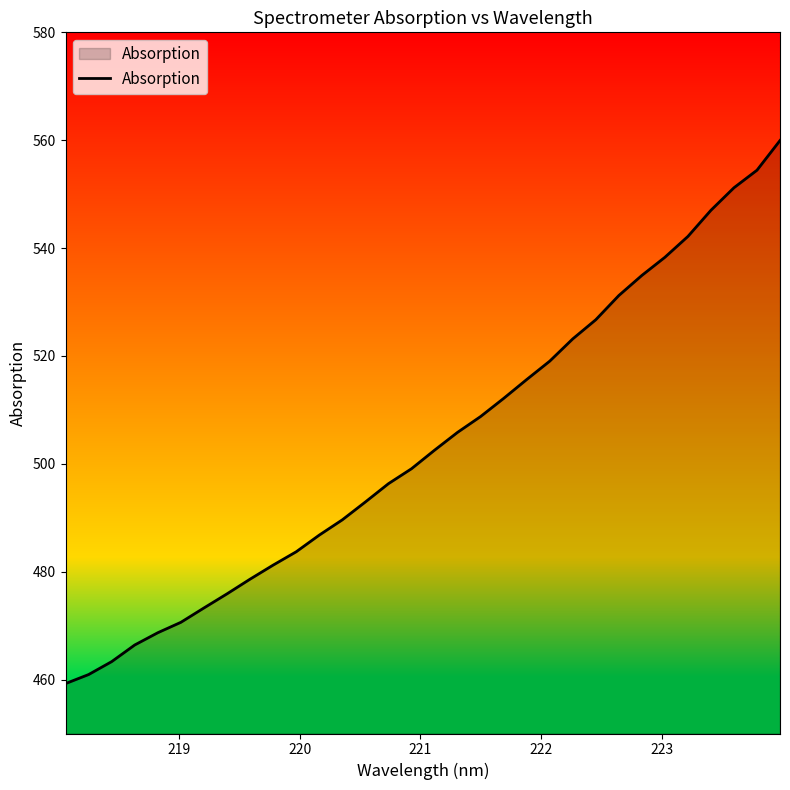

What is the difference between the maximum and minimum values?

100.7